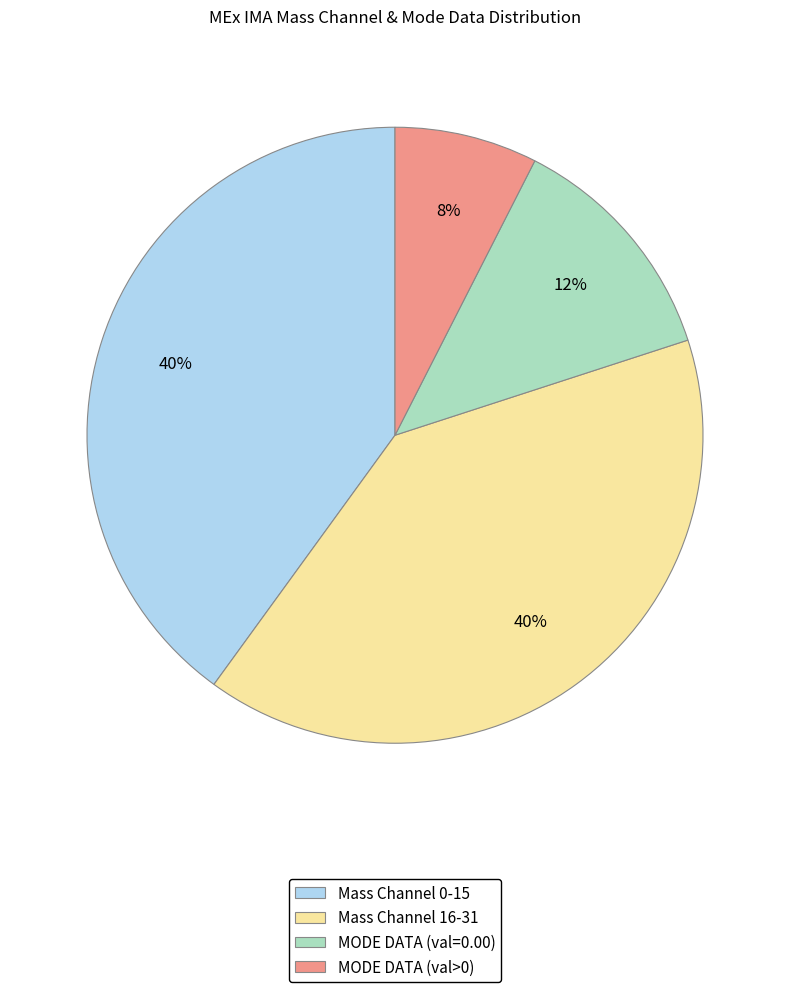

To the nearest percent, what is the average slice percentage?

25%